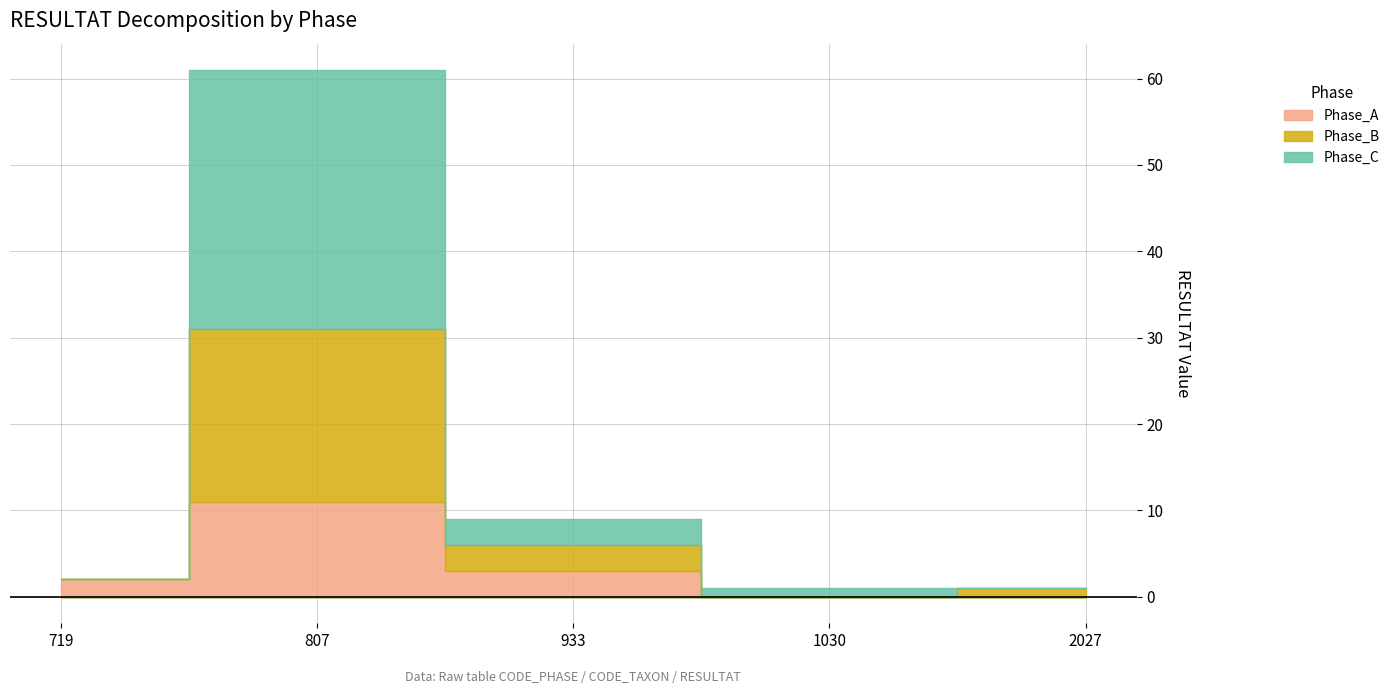

What is the difference between the maximum and minimum values in the Phase_C series?

30